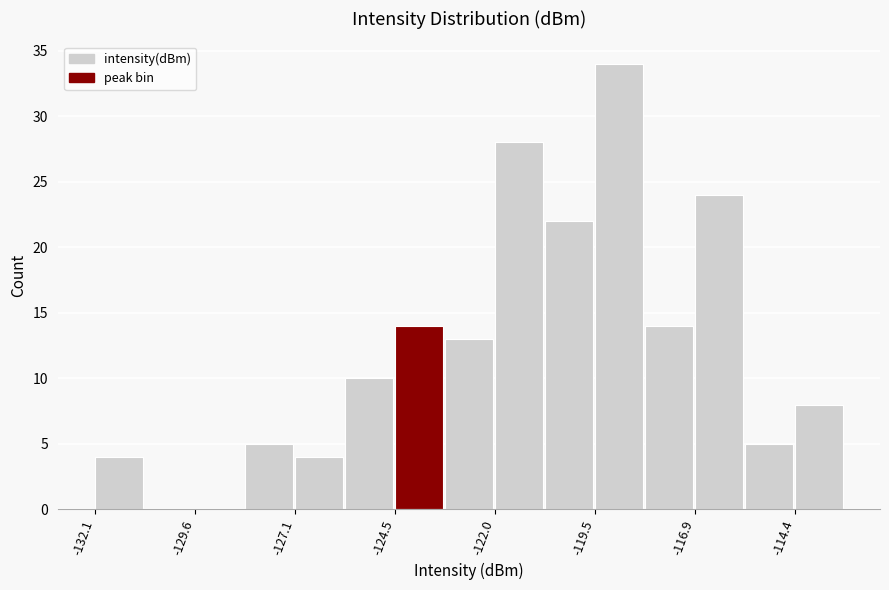

Read against the x-axis, roughly where is the centre of the tallest bar?

-119.0